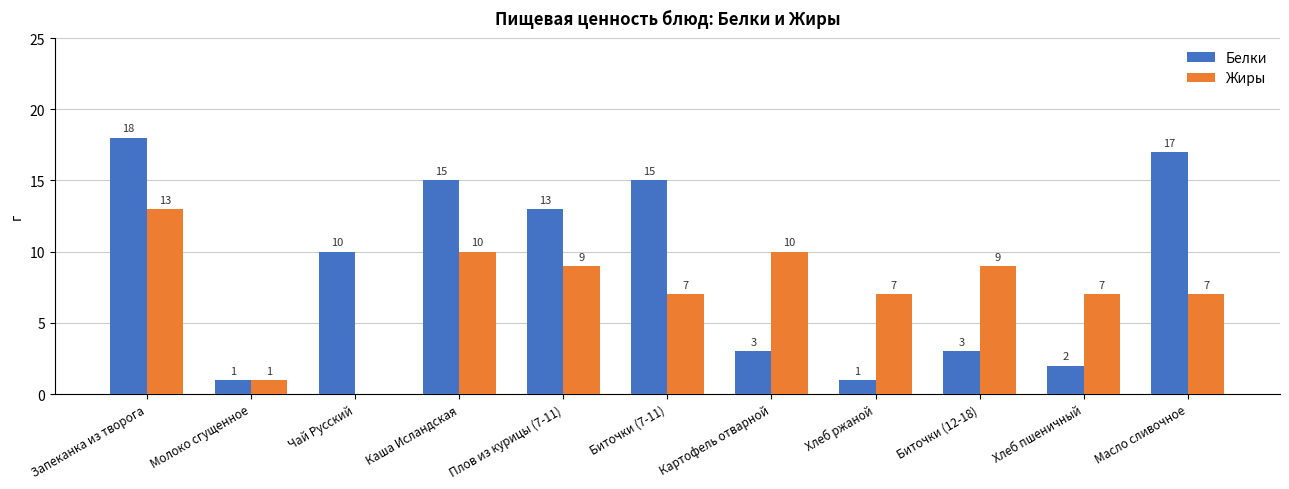

Is the value of Жиры at Картофель отварной greater than the value of Белки at Молоко сгущенное?

Yes